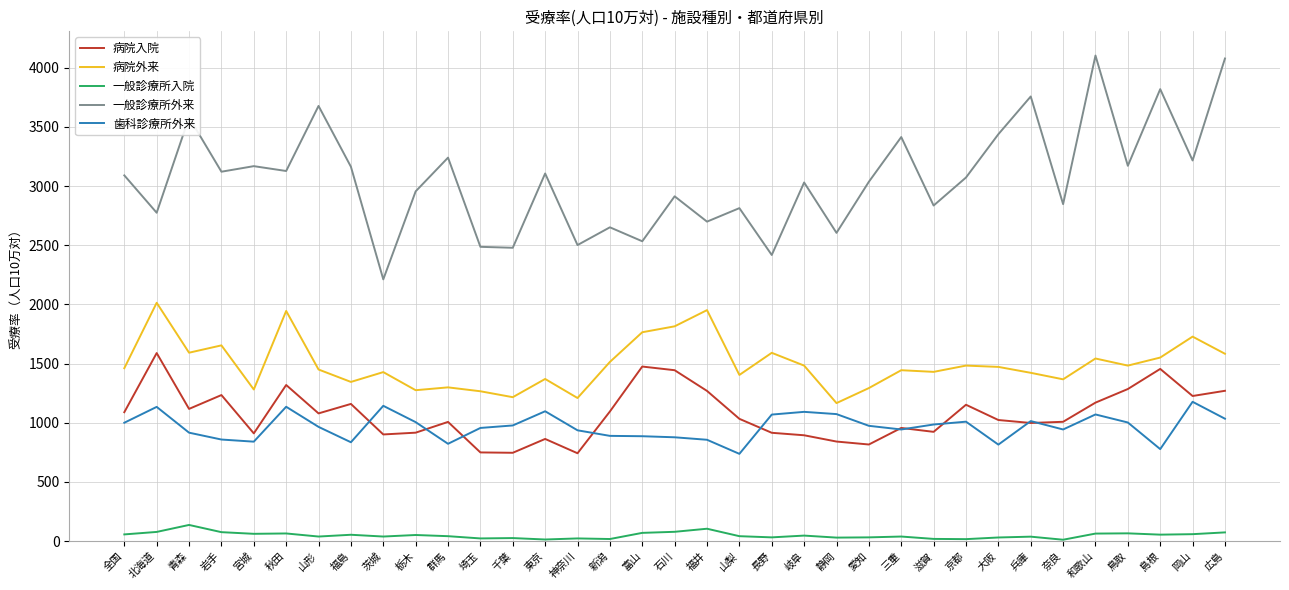

What is the sum of all 病院入院 values?

37668